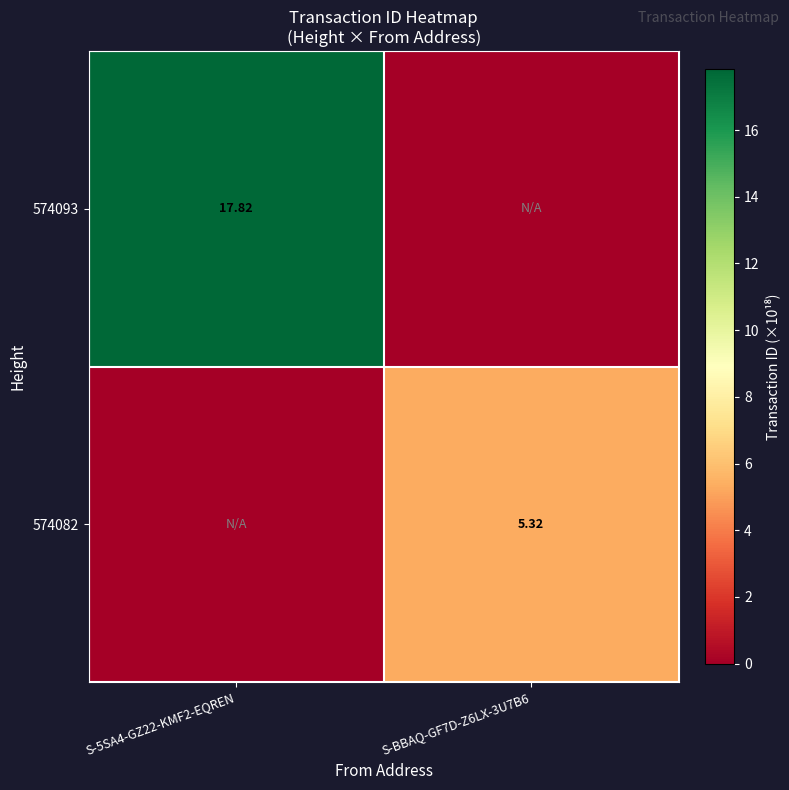

The value of 574082 at S-5SA4-GZ22-KMF2-EQREN is 0.0. True or false?

True